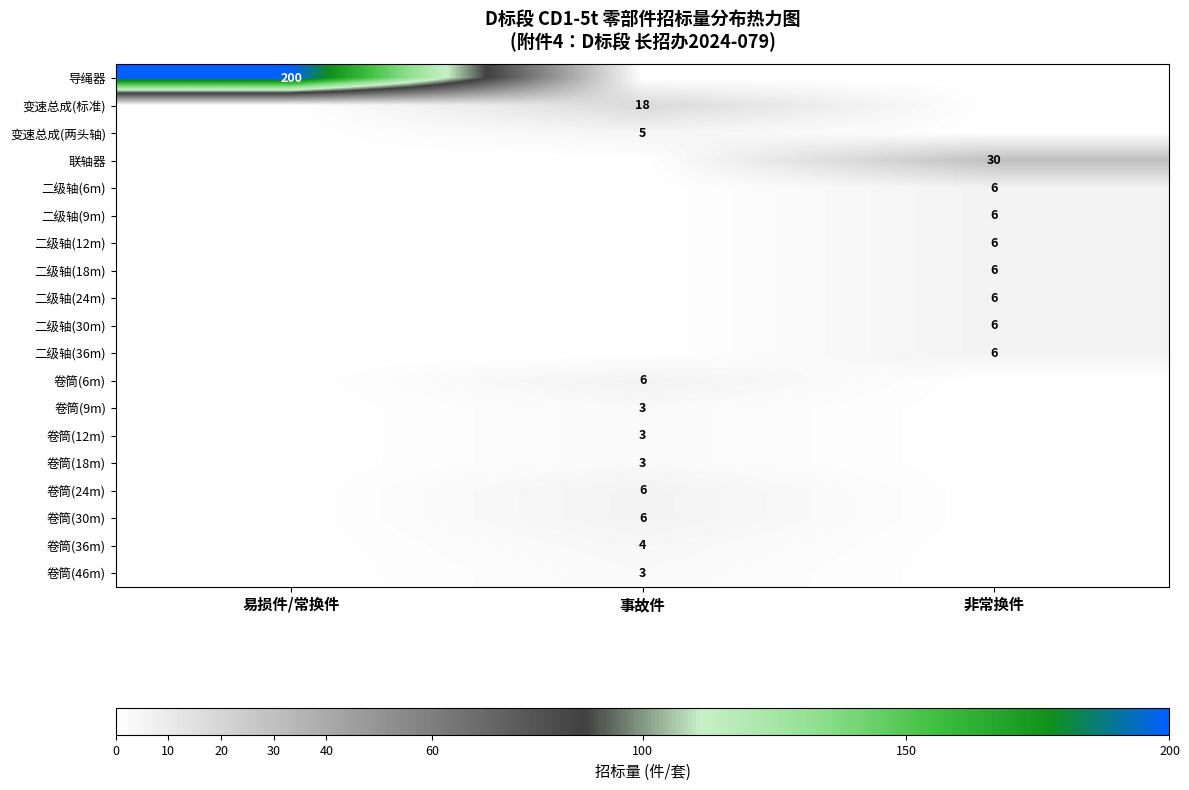

What is the spread (max minus min) of values at 易损件/常换件?

200